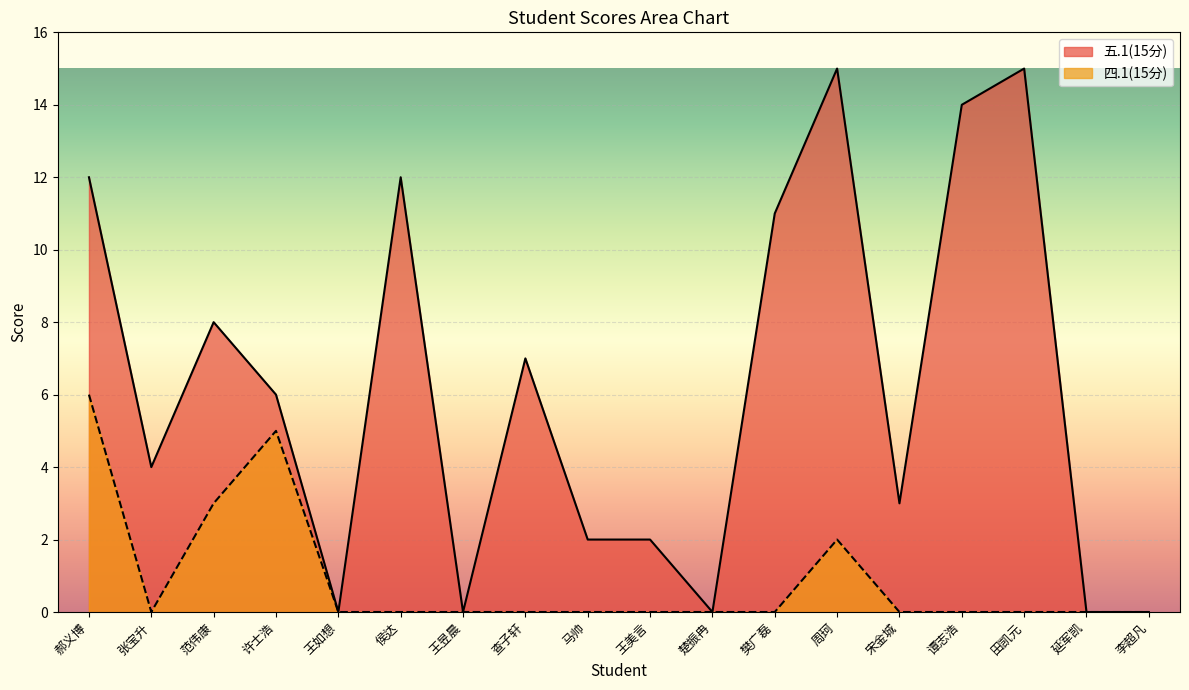

What position from the right is 许士浩?

15